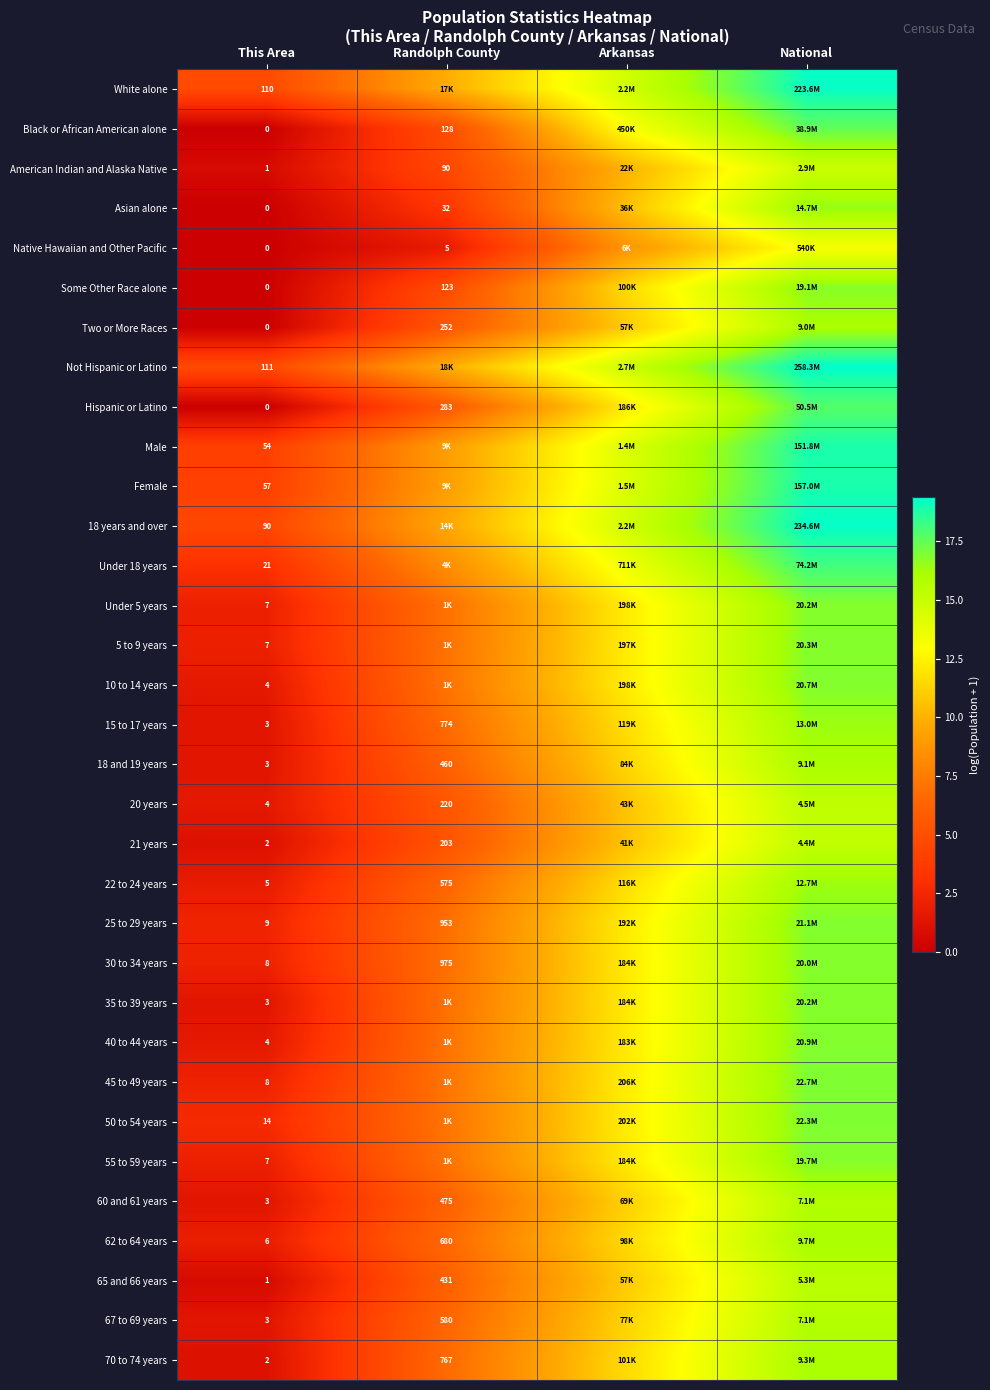

Is the value of 70 to 74 years at Randolph County greater than the value of 60 and 61 years at Randolph County?

Yes